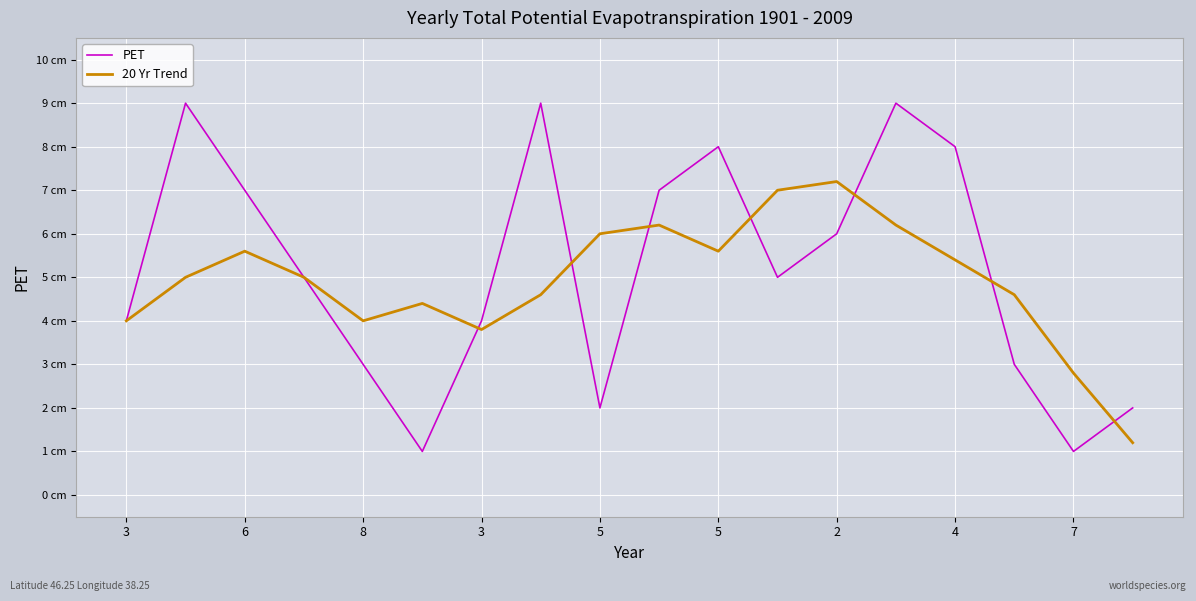

True or false: 20 Yr Trend and PET intersect in this chart.

True